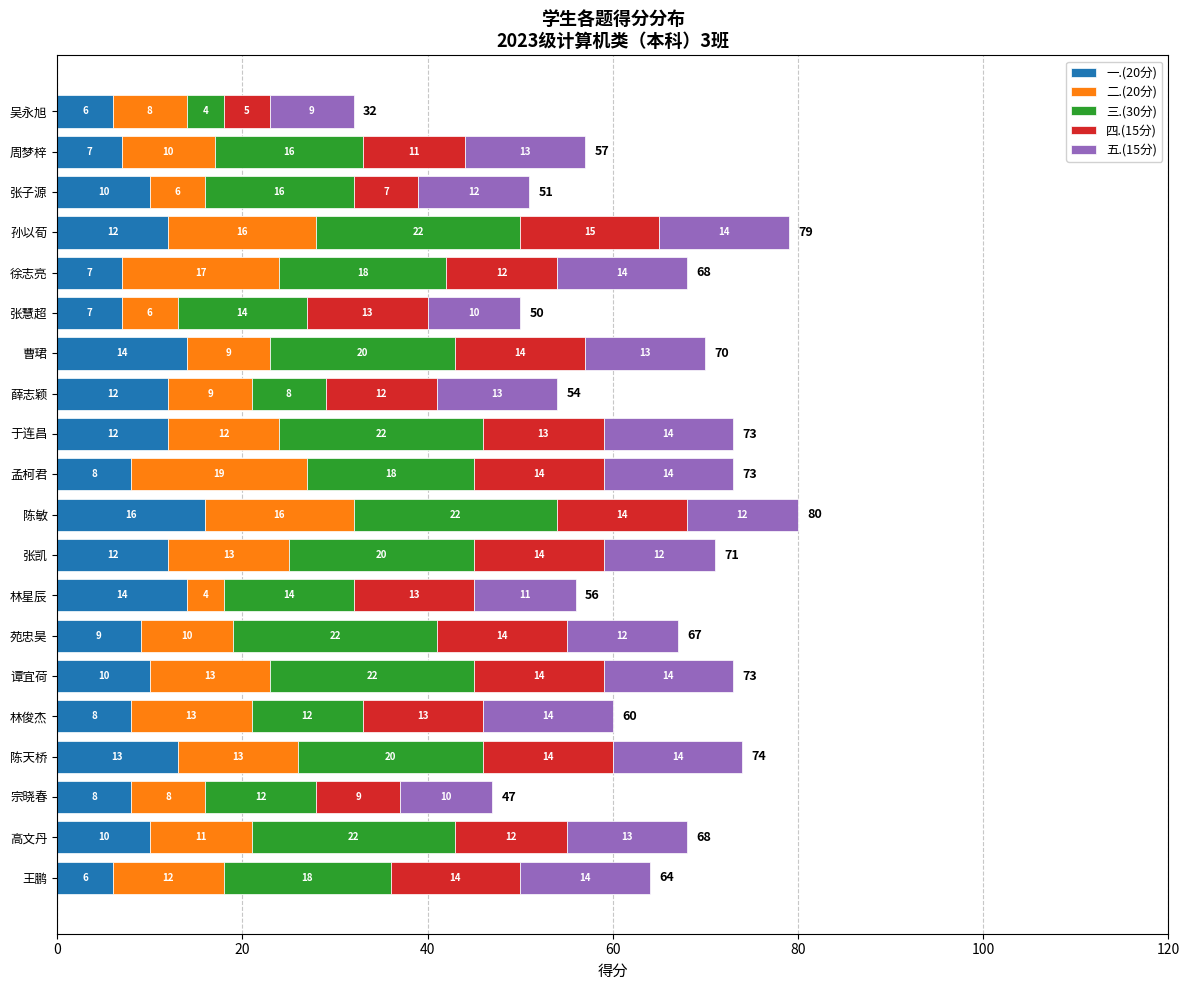

At which label does 一.(20分) reach its peak?

陈敏